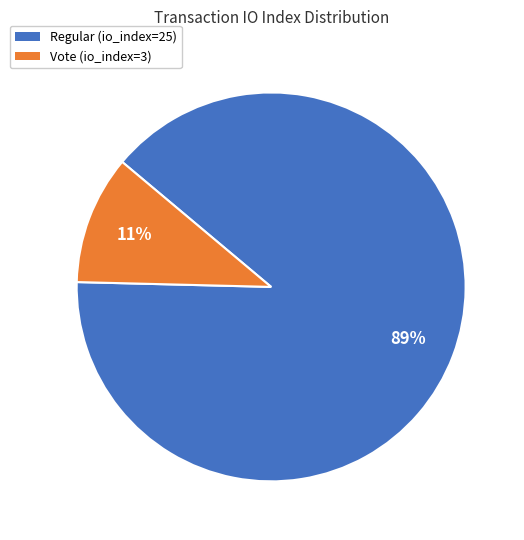

What percentage is the Vote (io_index=3) slice, to the nearest percent?

11%